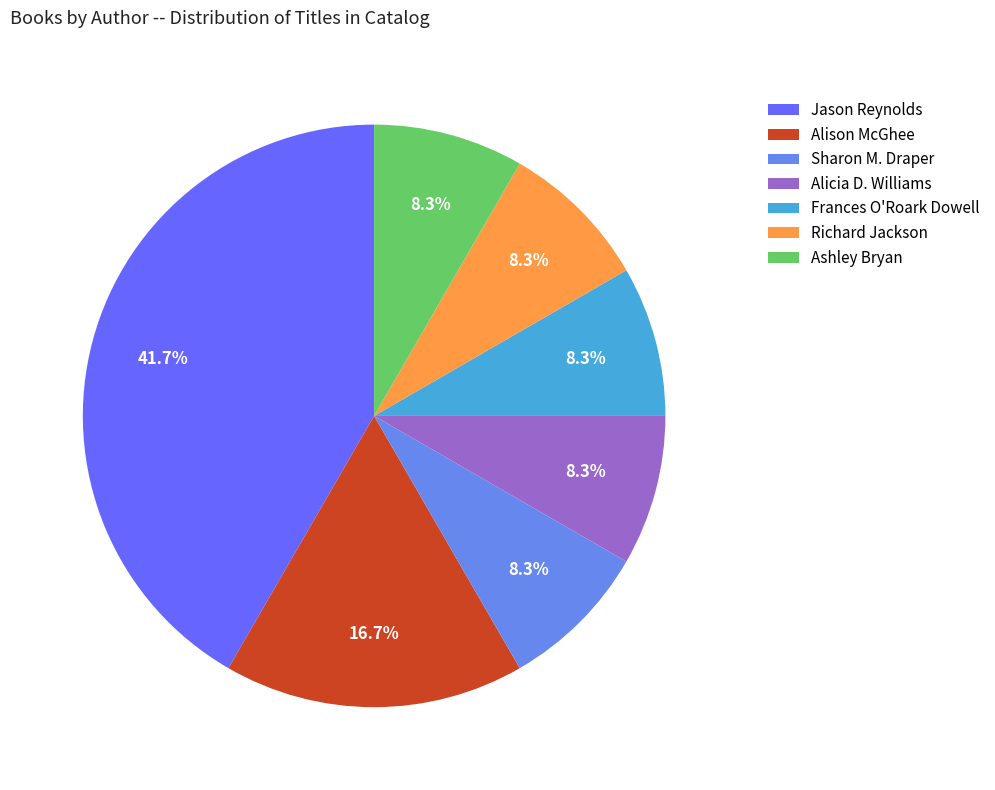

To the nearest percent, what portion does Sharon M. Draper represent?

8%